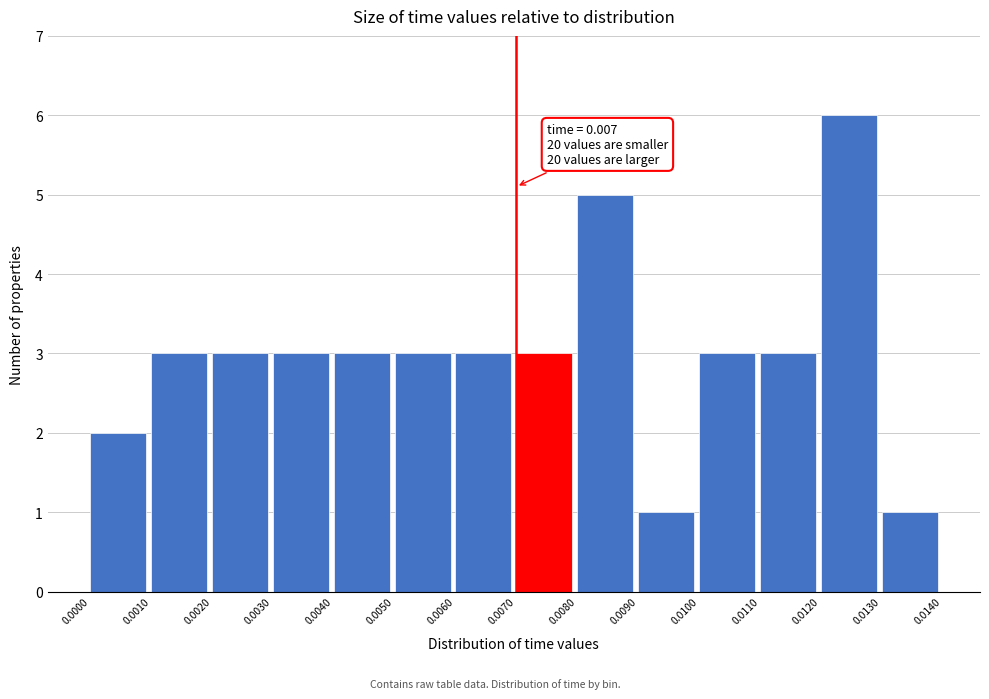

Over which range of the x-axis is the bar tallest?

0.0120 to 0.0130